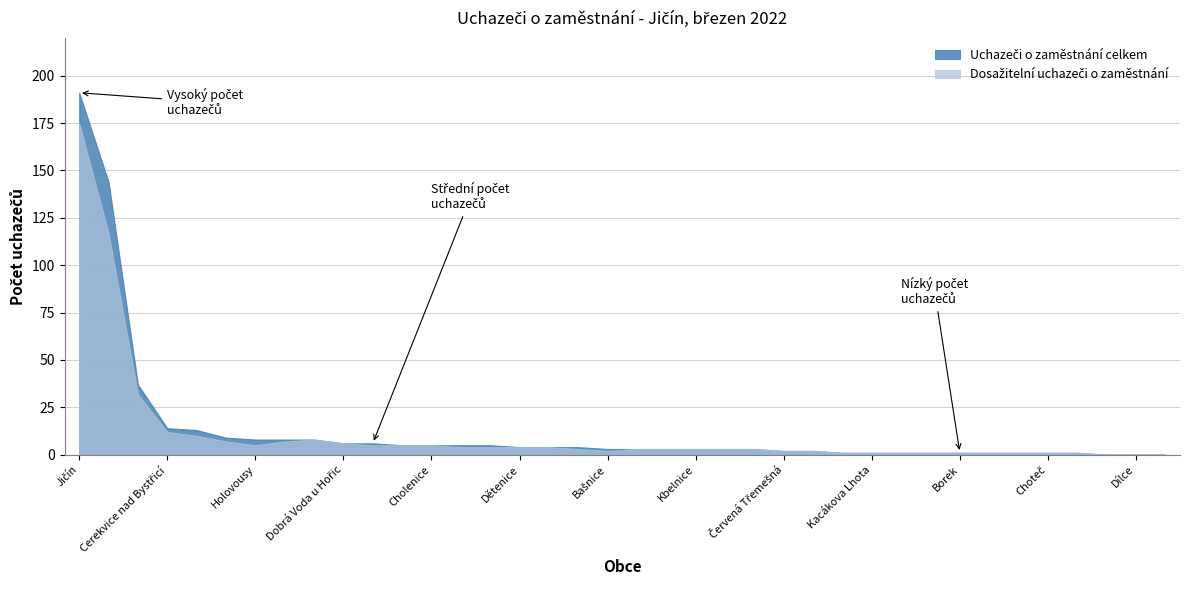

The value of Uchazeči o zaměstnání celkem at Borek is 1. True or false?

True